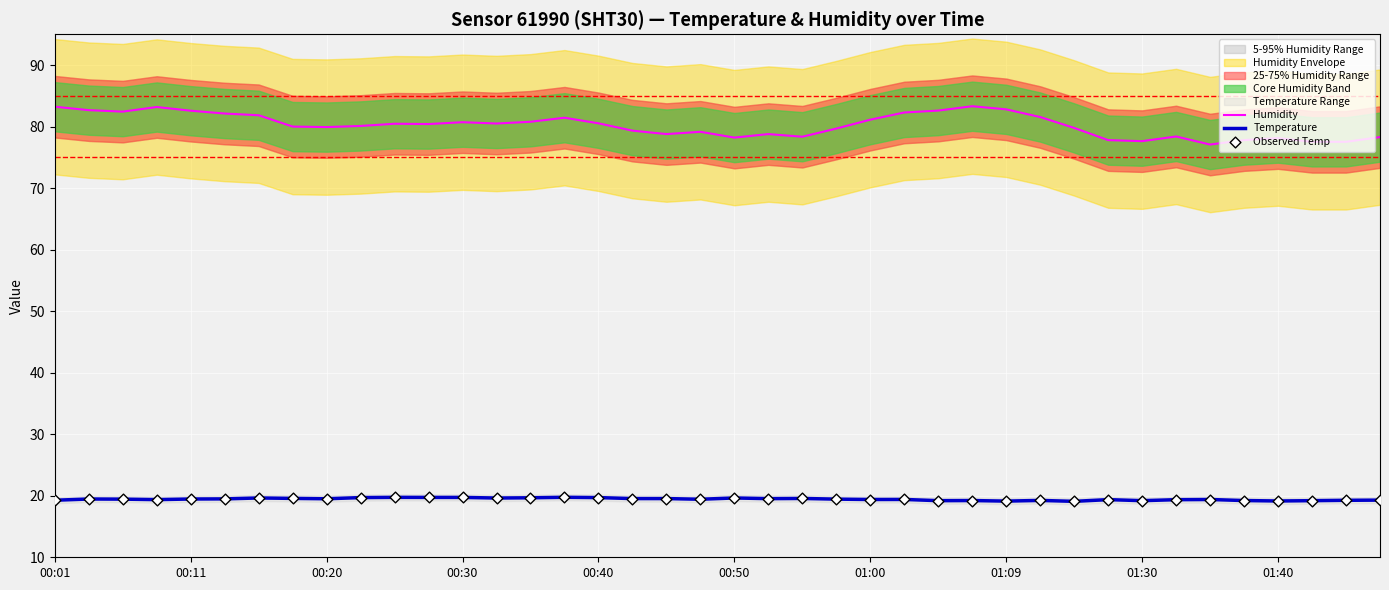

What is the total value across all series at 39?

116.9